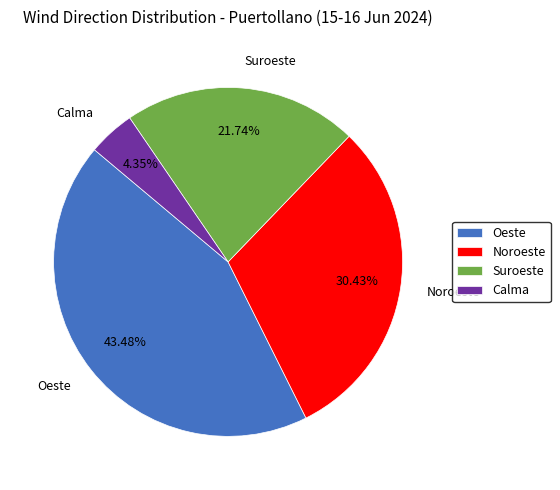

Is it true that Oeste is 50% of the pie?

False